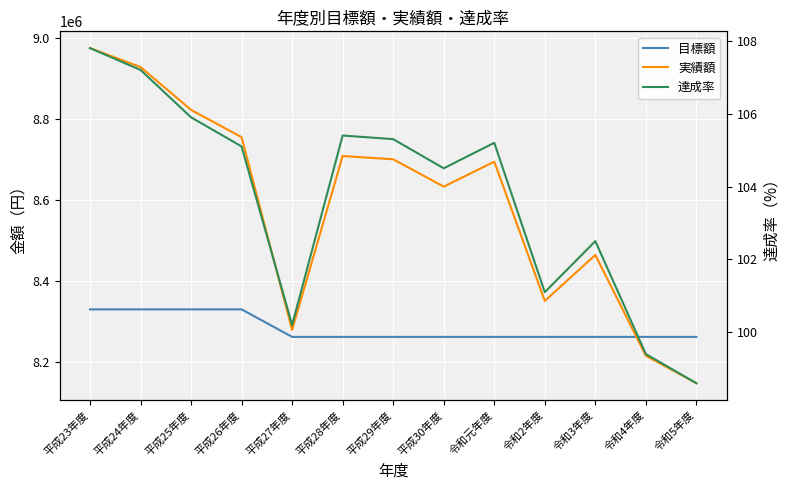

The 達成率 series shows 105.2 at 令和元年度. True or false?

True